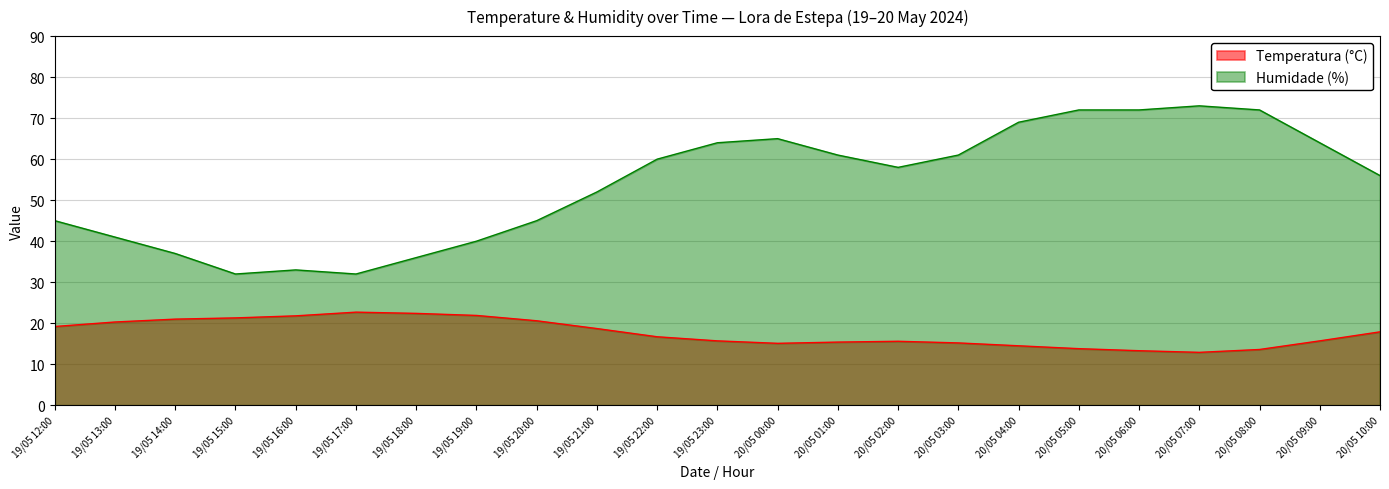

Does the chart have visible grid lines?

Yes